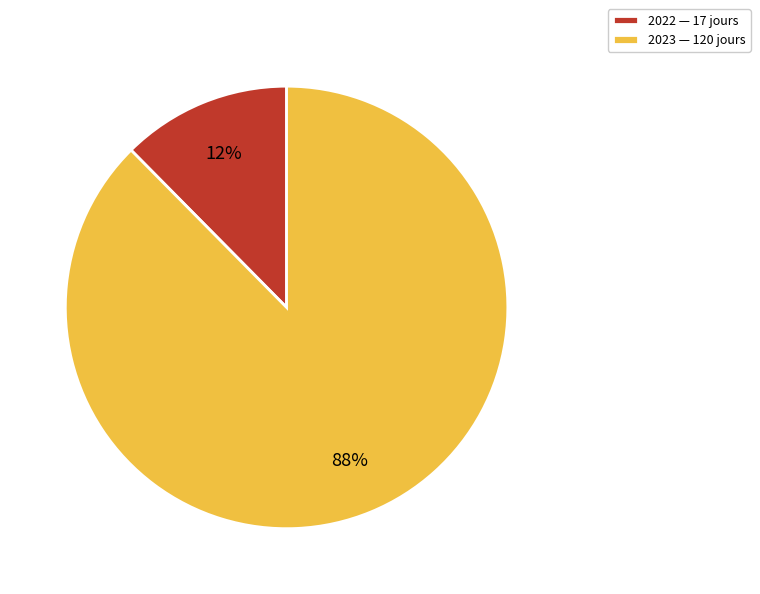

To the nearest percent, what is the combined percentage of 2022 — 17 jours and 2023 — 120 jours?

100%